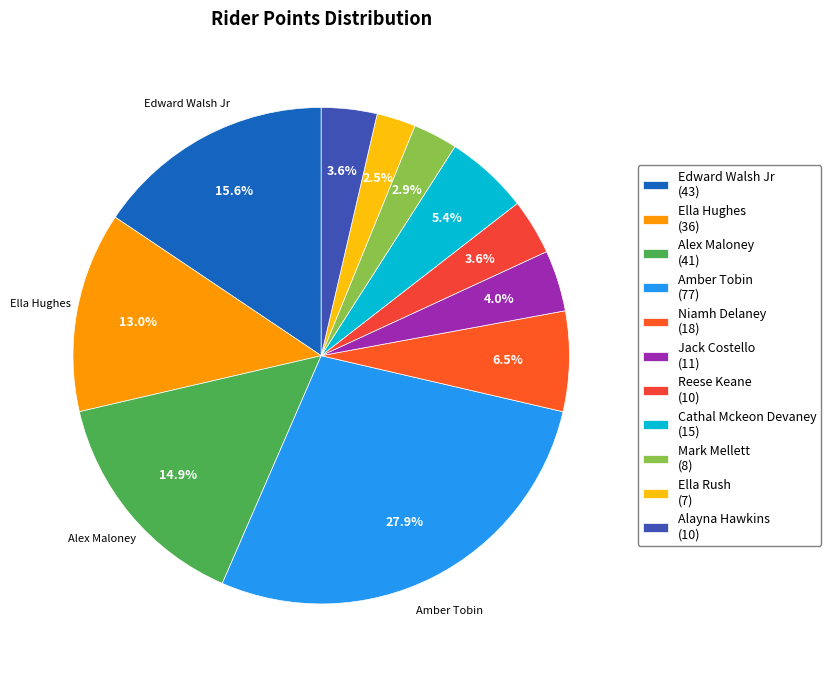

Does Reese Keane account for over 50% of the chart?

No